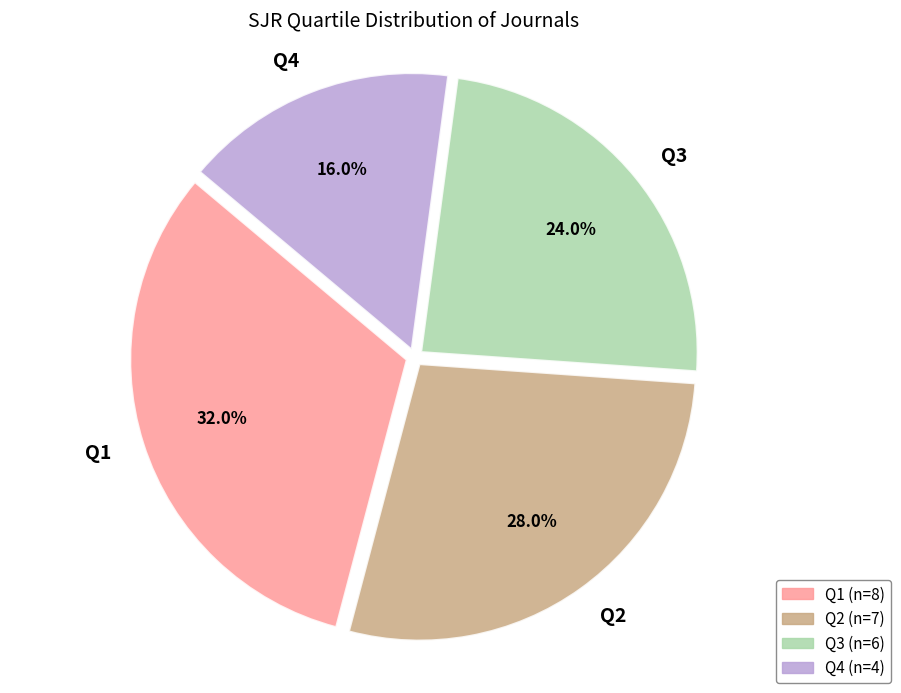

Approximately how many times larger is the value at Q3 compared to Q2?

0.9